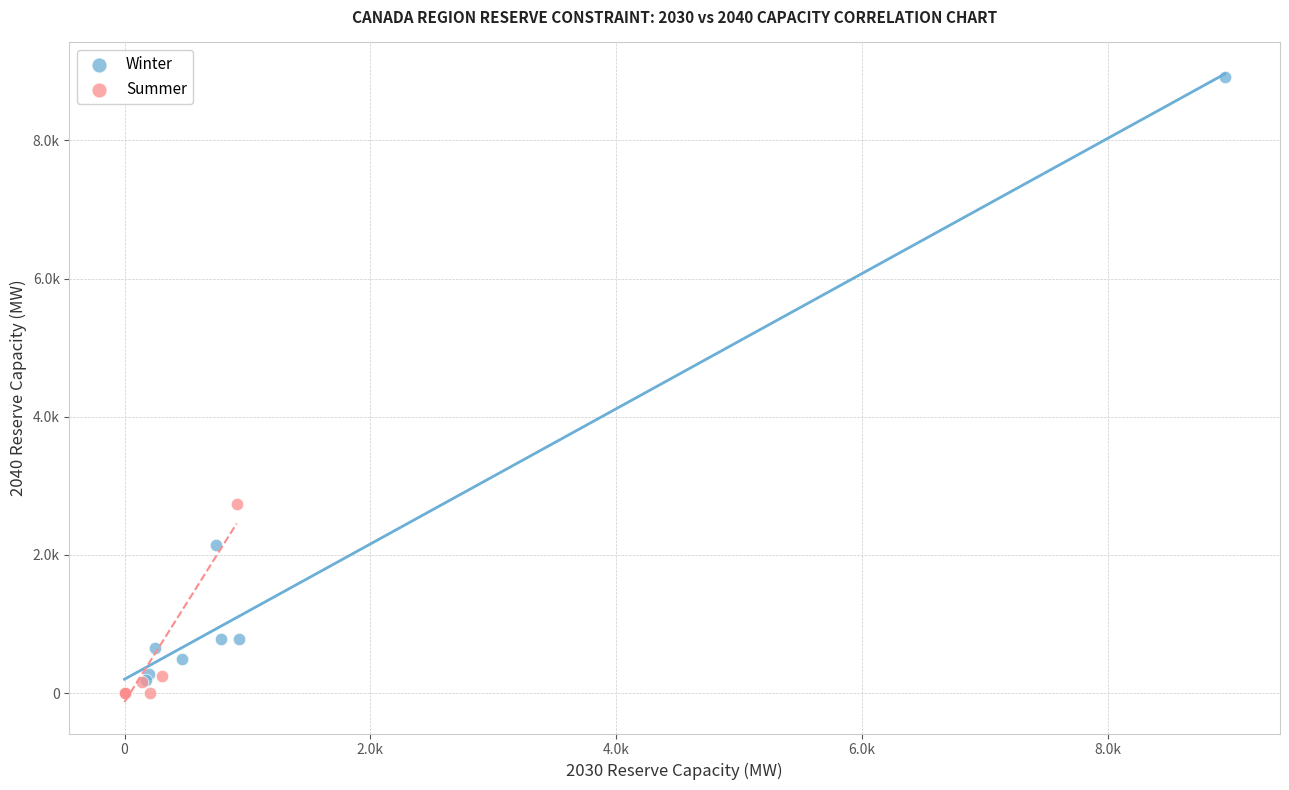

What are all the series names shown in the legend?

Winter, Summer